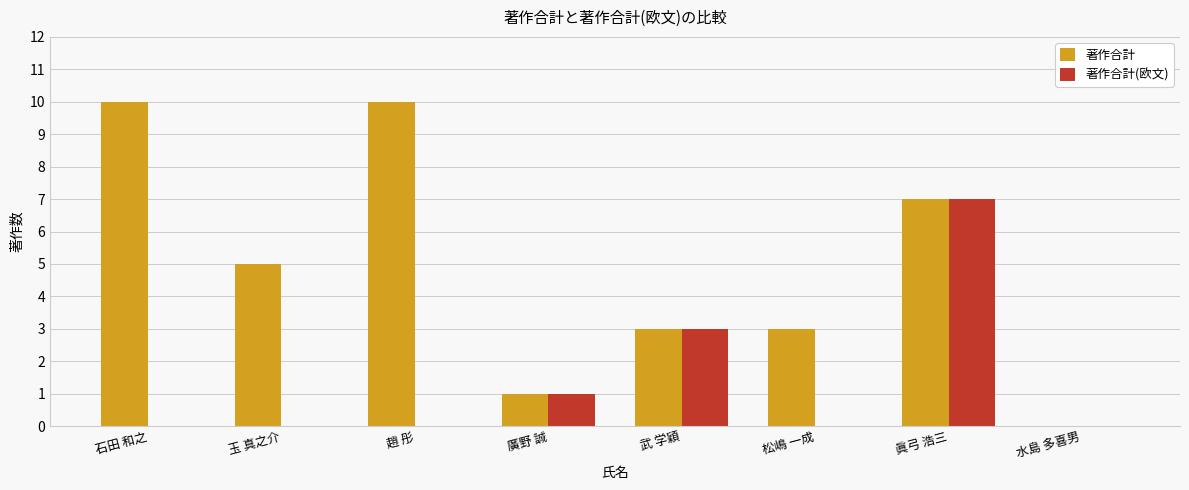

What is the average value of the 著作合計 series?

5